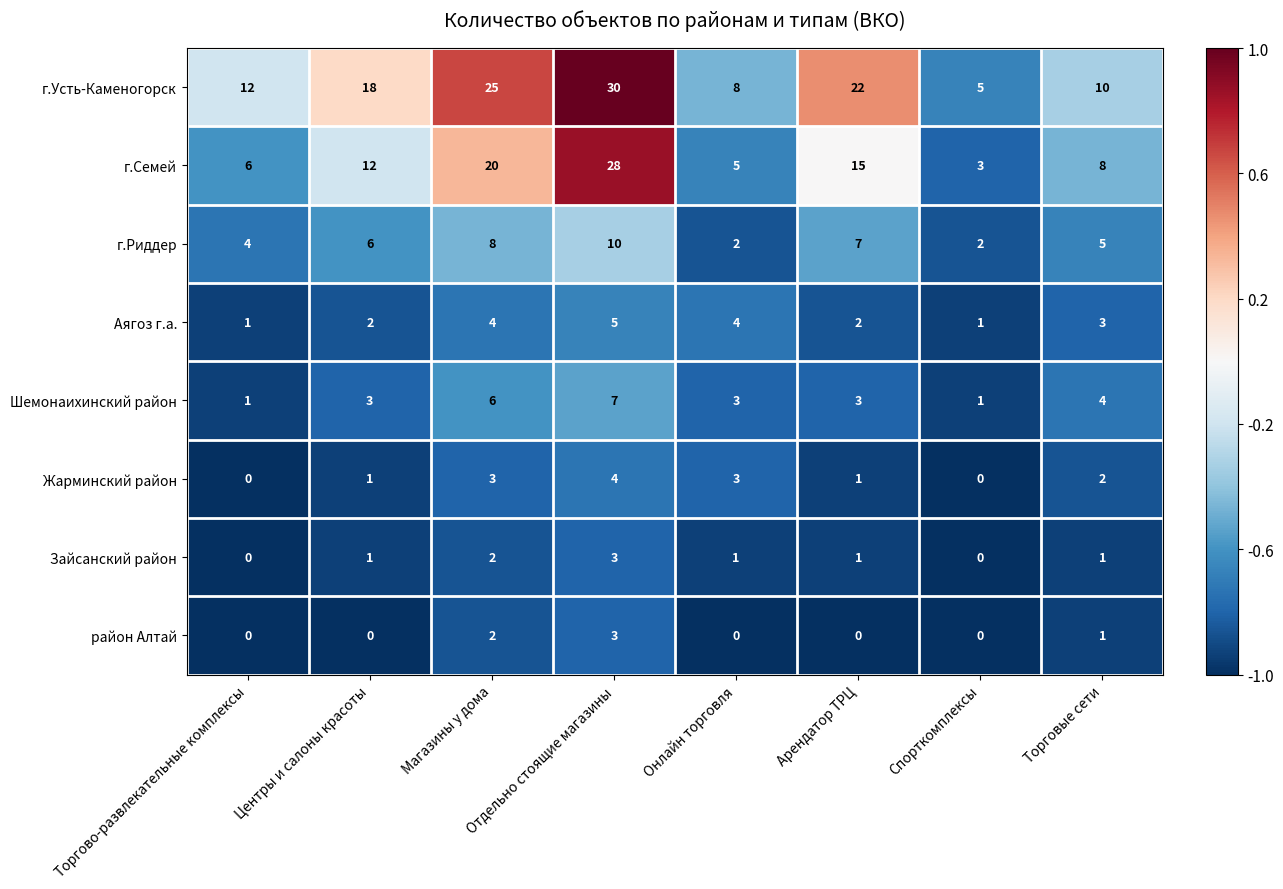

True or false: г.Усть-Каменогорск has a value of 12 at Торгово-развлекательные комплексы.

True